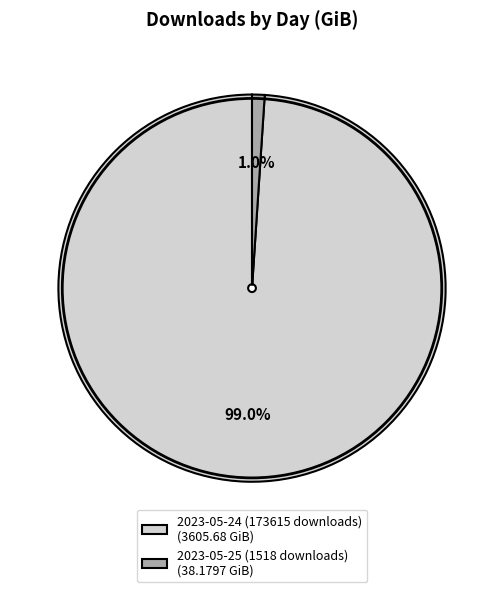

To the nearest percent, what is the combined percentage of 2023-05-25 (1518 downloads) and 2023-05-24 (173615 downloads)?

100%